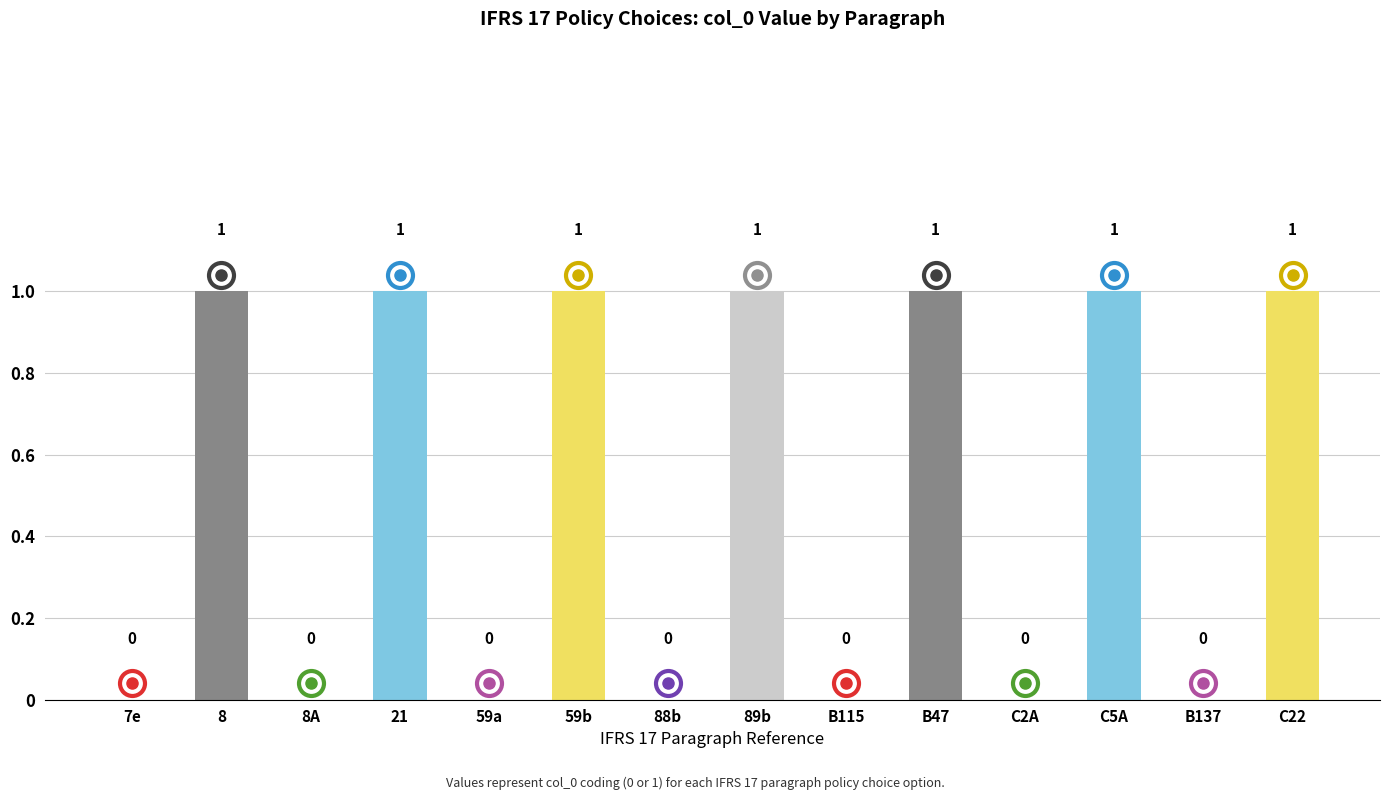

True or false: the data shows 0 at 7e.

True